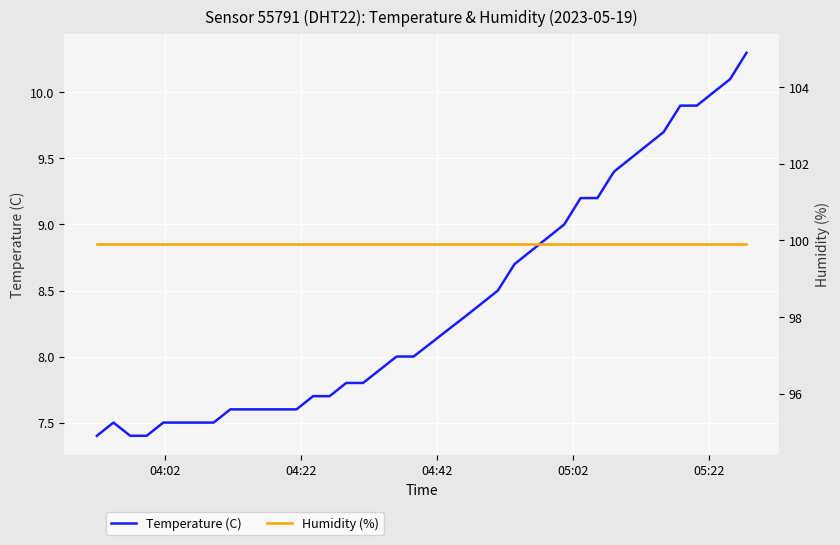

What is the lowest value of the Temperature (C) series?

7.4